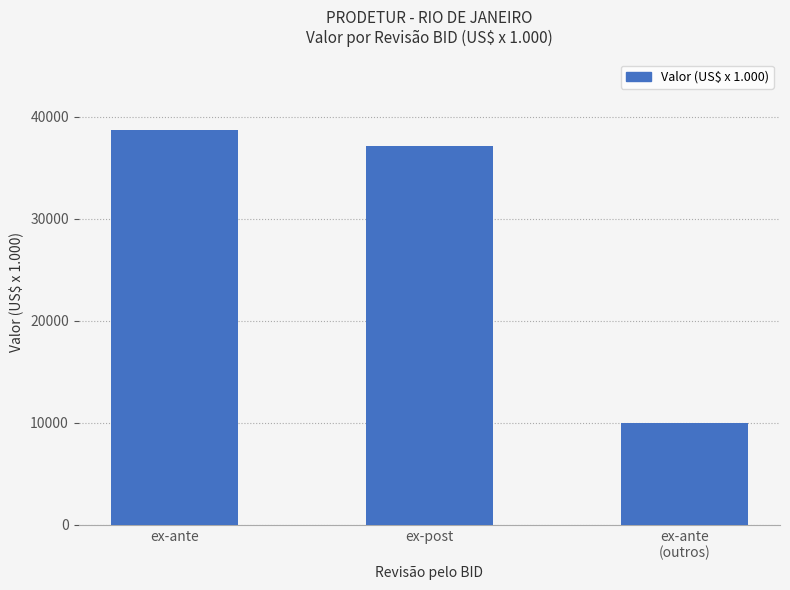

What is the label of the 2nd bar from the left?

ex-post